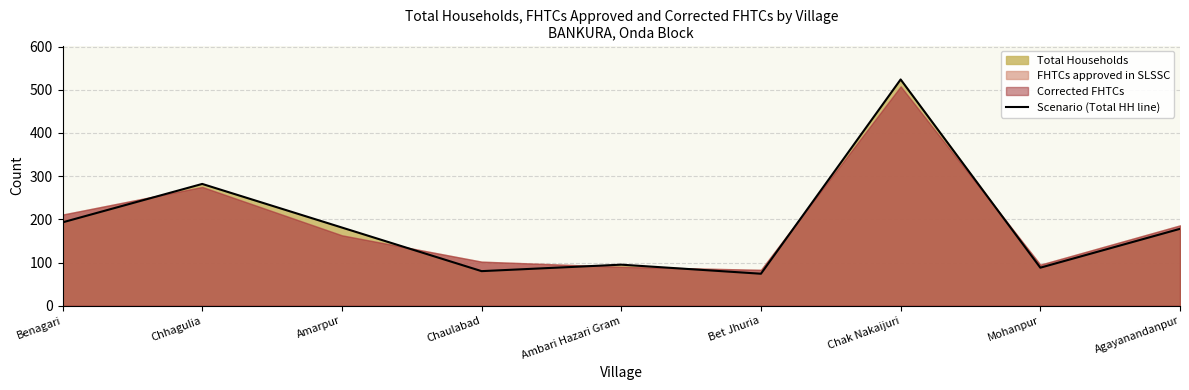

Reading left to right, transcribe all the data shown in this chart.

193	282	181	80	95	74	524	88	178